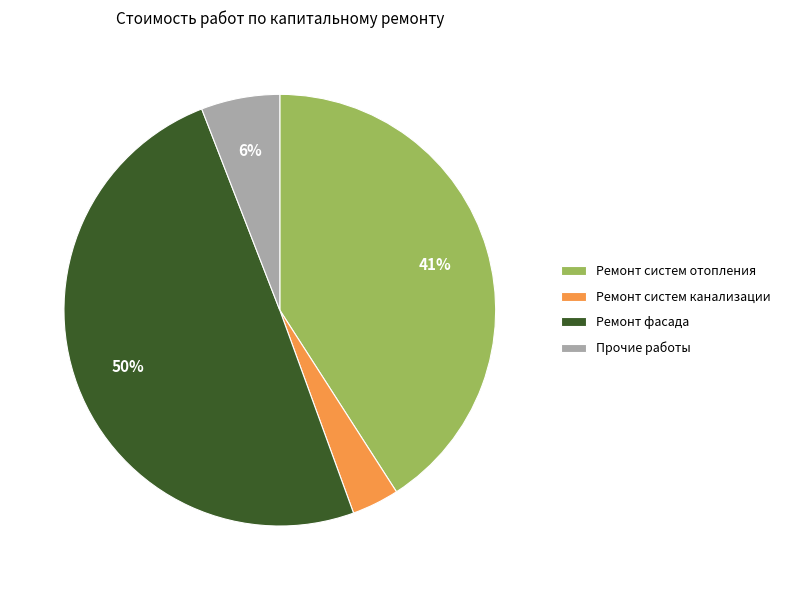

To the nearest percent, what portion does Ремонт фасада represent?

50%